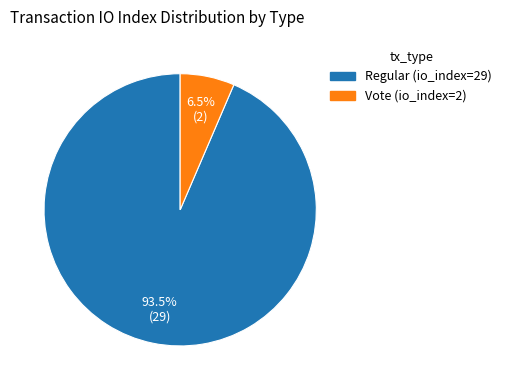

Which category accounts for the majority?

Regular (io_index=29)